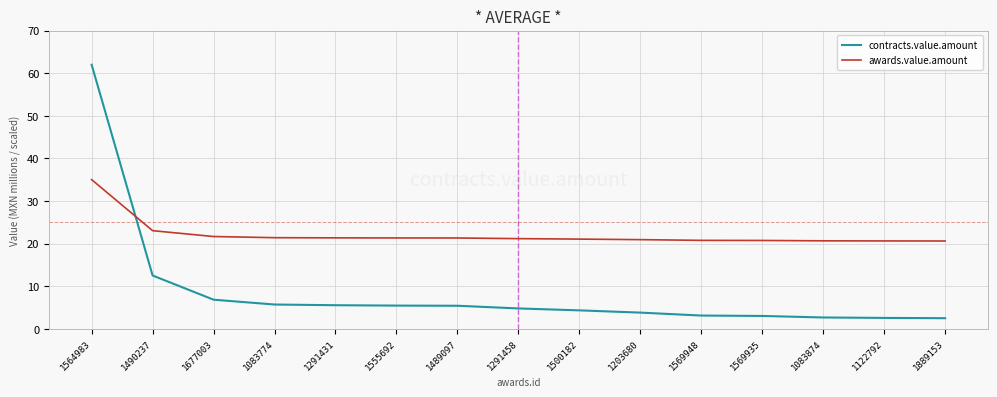

What is the sum of the awards.value.amount values at 1889153 and 1203680?

41.5